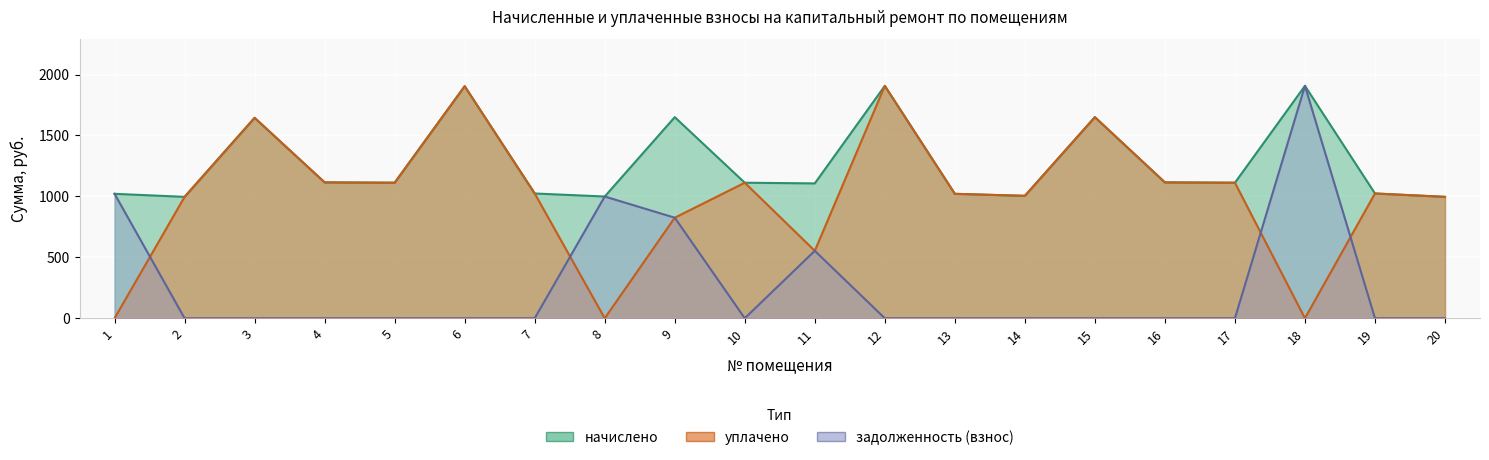

Is the value of начислено at 15 greater than the value of уплачено at 10?

Yes